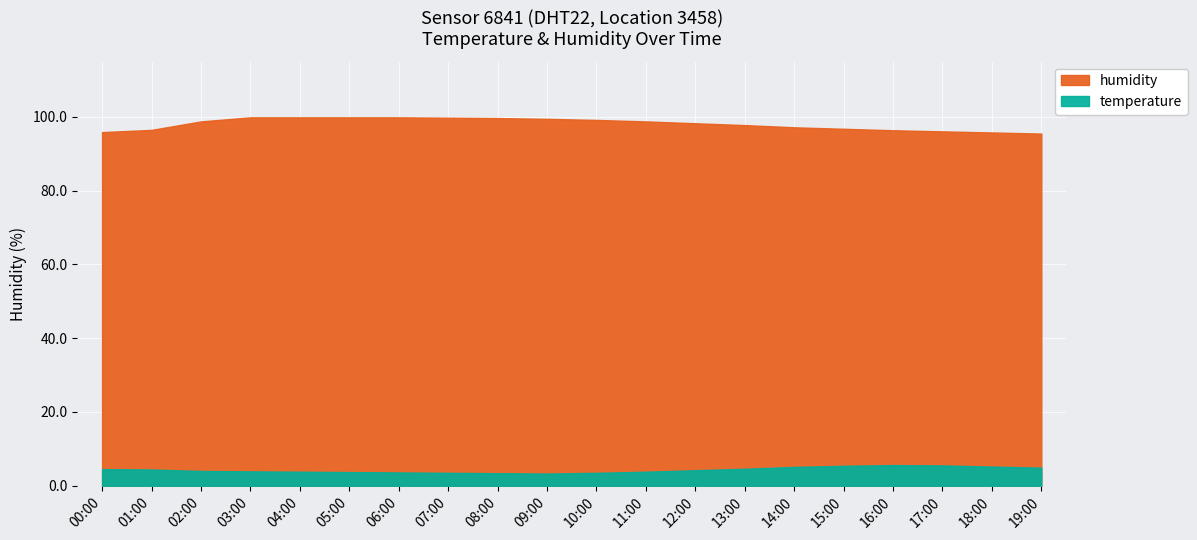

Rank the series by their average value, from lowest to highest.

temperature, humidity